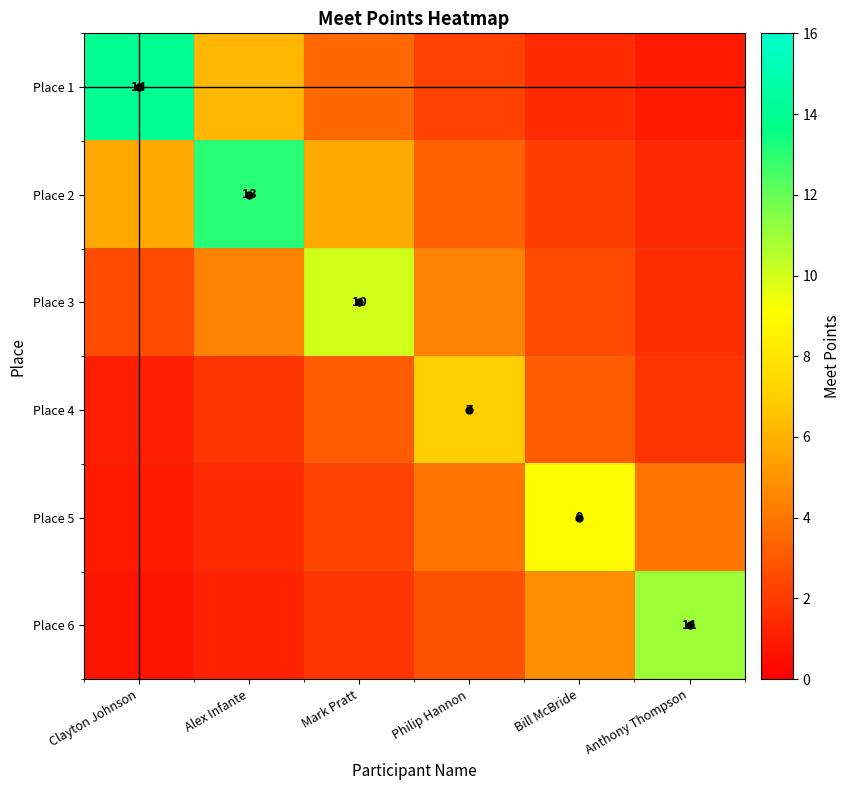

At how many categories does at least one series exceed 4?

6